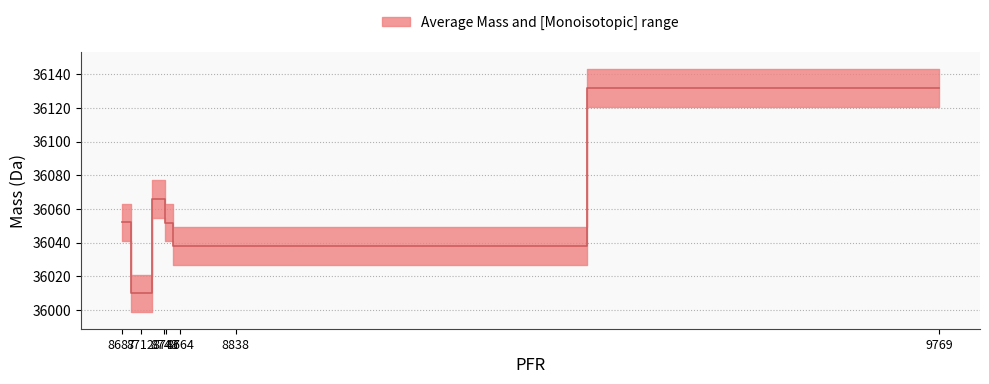

How many data points are less than 36051?

3